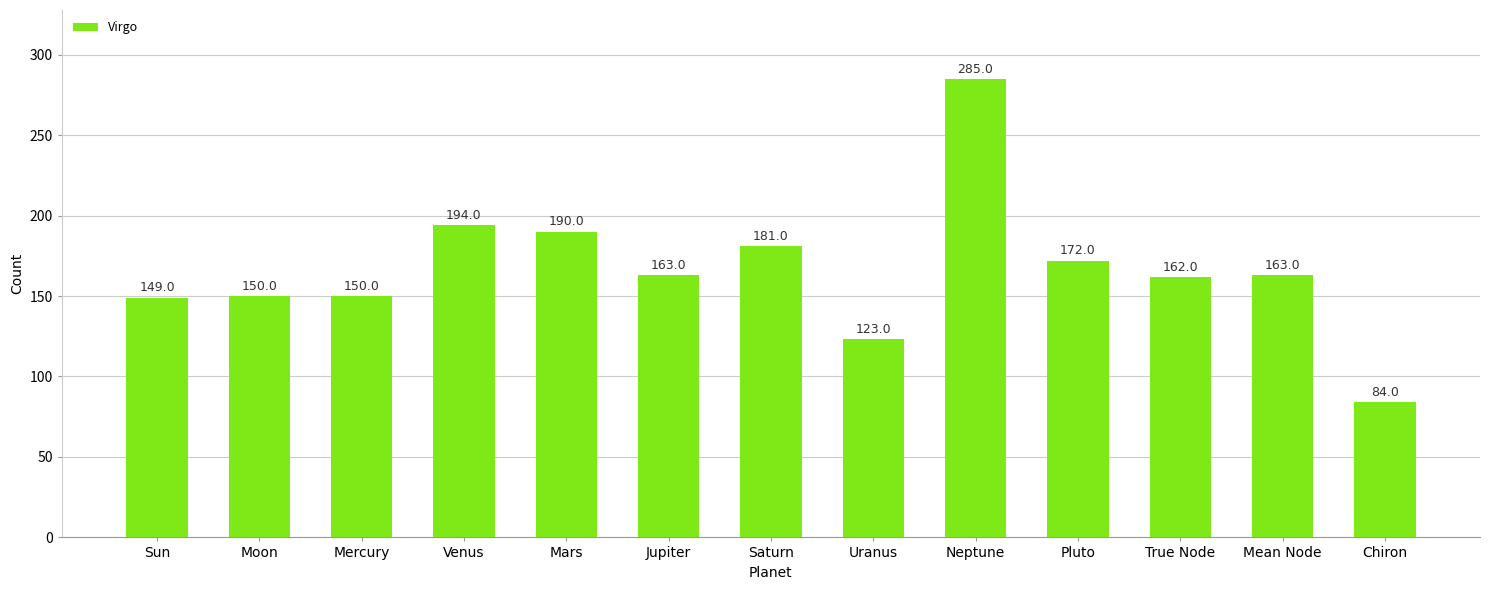

What is the value of the 5th bar from the left?

190